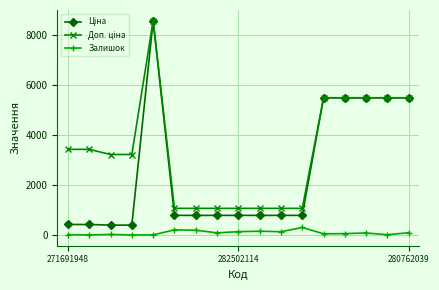

How many categories are shown in the chart?

17